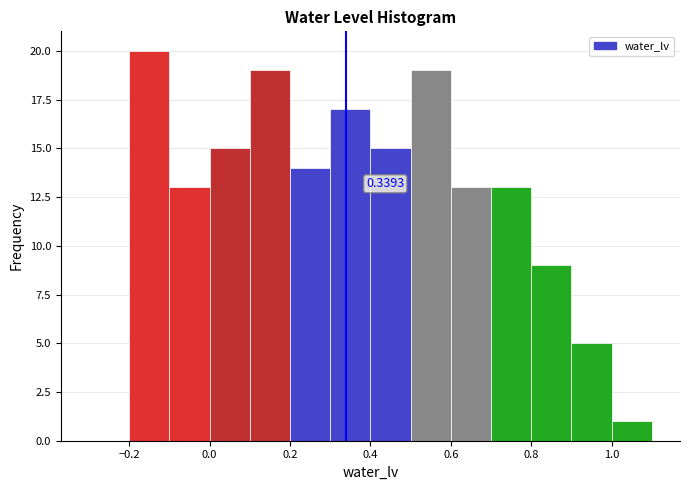

Which range on the x-axis has the tallest bar?

-0.2 to -0.1